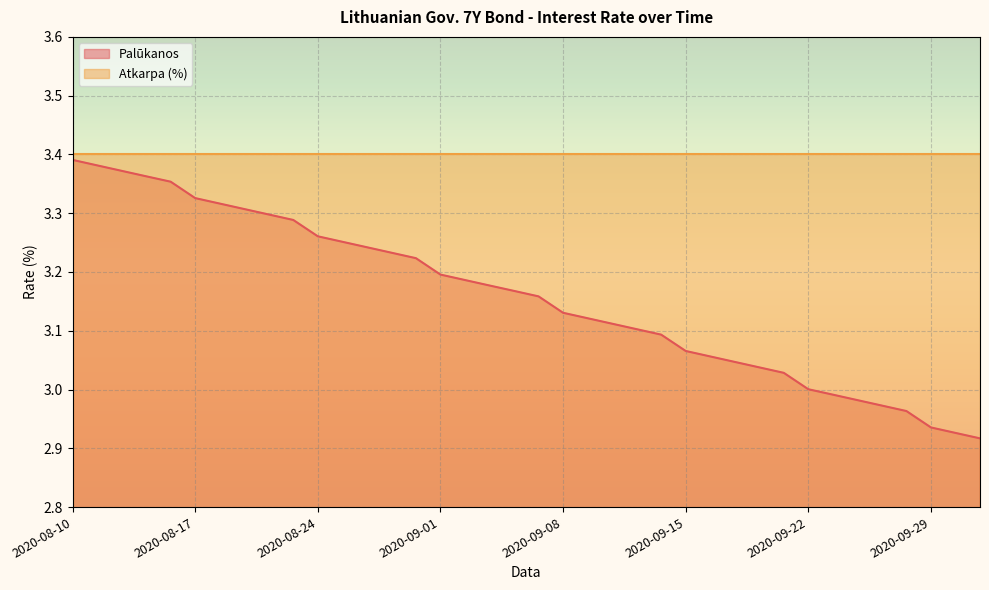

What is the label of the 31st point from the left?

2020-09-22